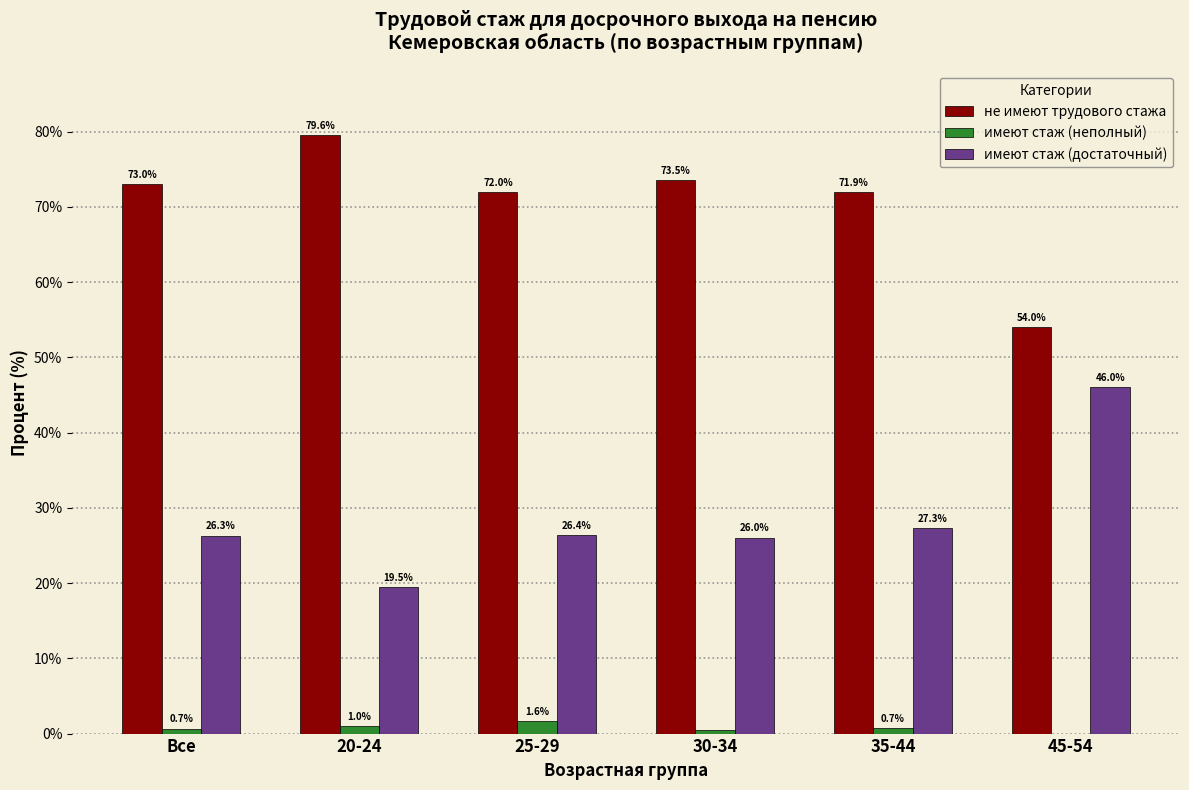

True or false: не имеют трудового стажа has a value of 72.0 at 25-29.

True